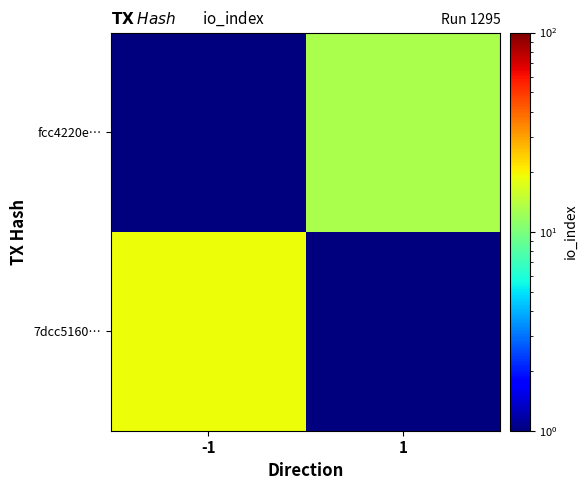

At how many categories does at least one series exceed 3?

2